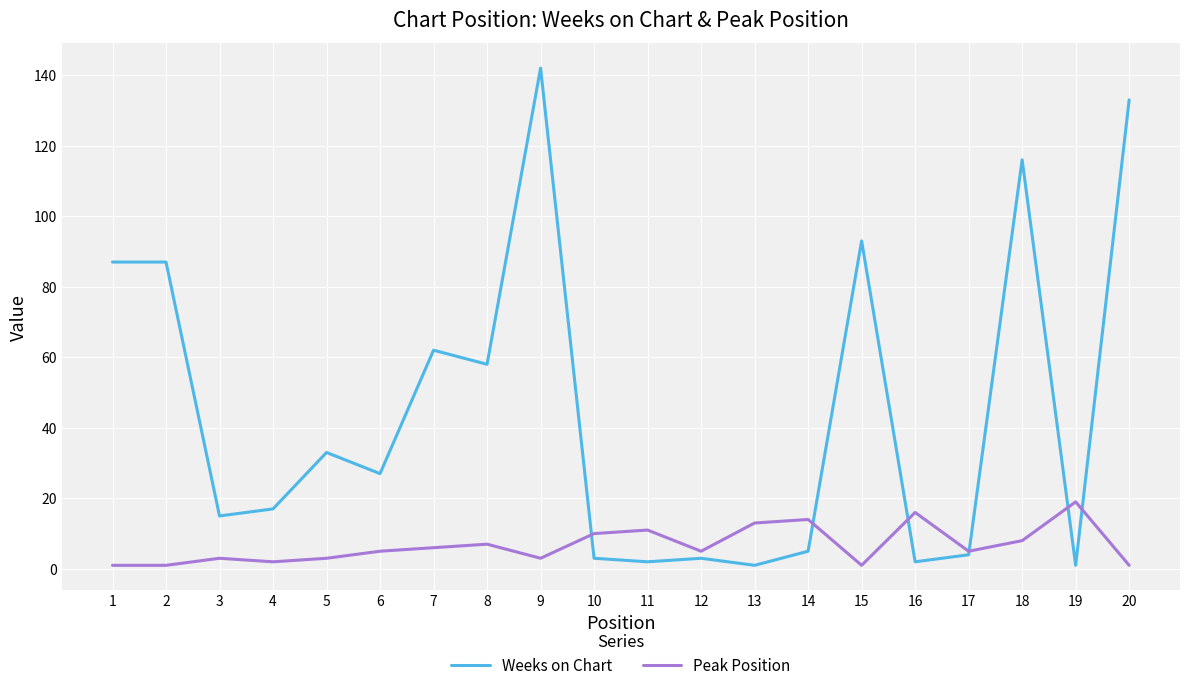

The value of Weeks on Chart at 18 is 183. True or false?

False